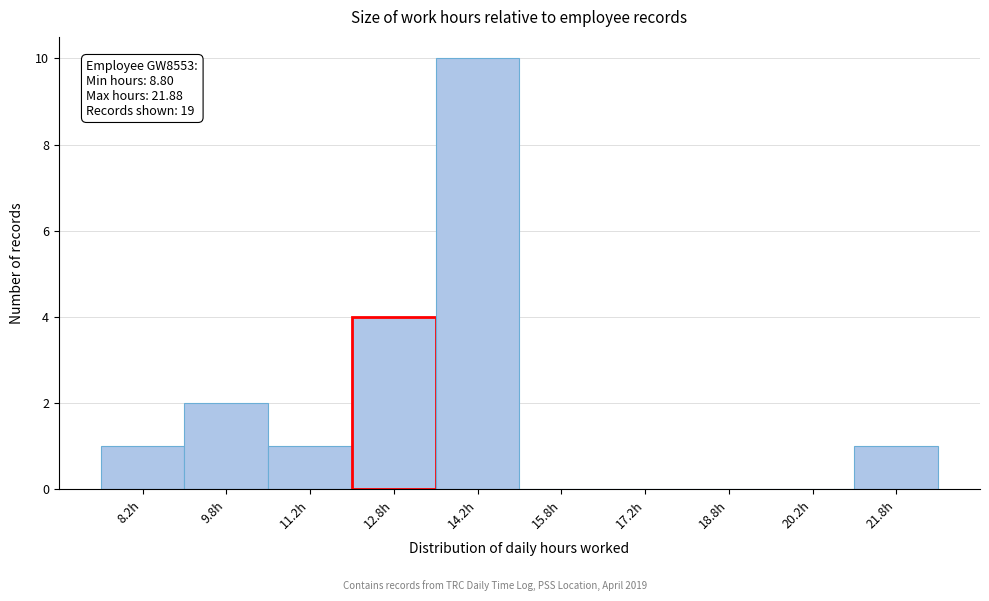

Which range on the x-axis has the tallest bar?

13.5 to 15.0